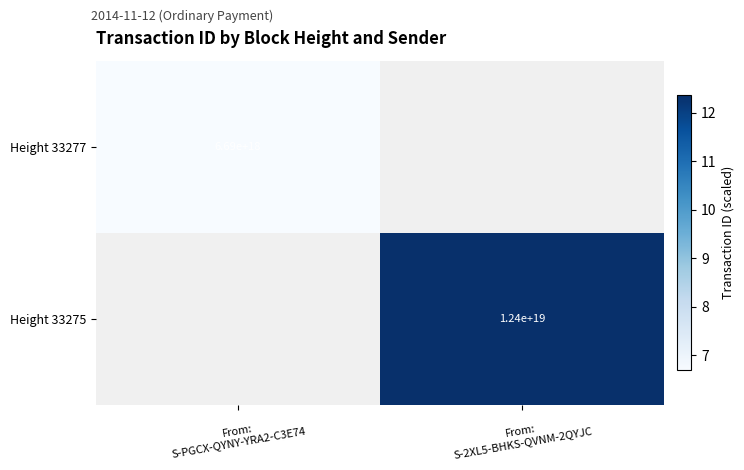

Which category has the lowest value in the Height 33277 series?

From: S-PGCX-QYNY-YRA2-C3E74